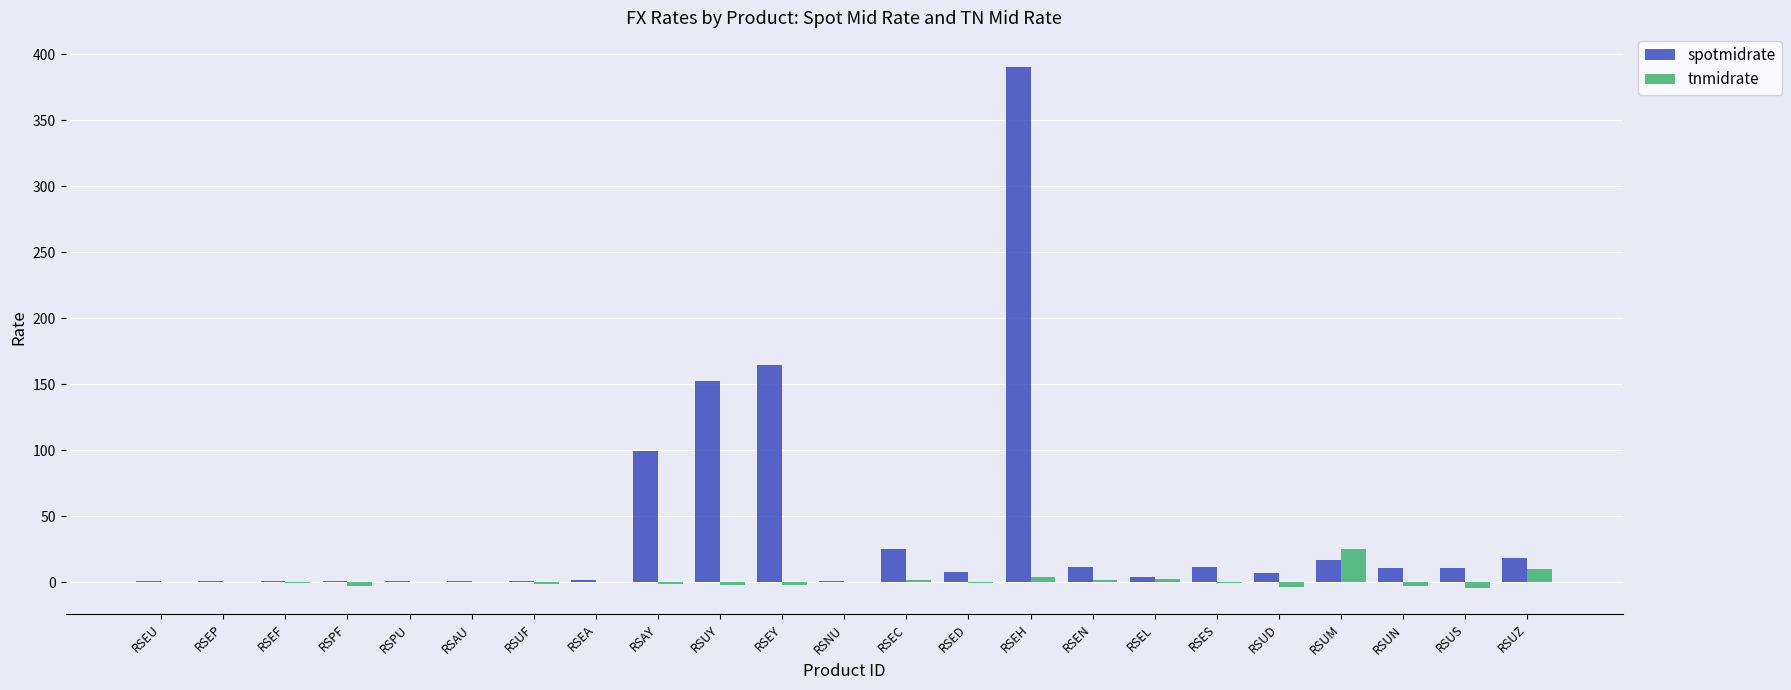

What are all the series names shown in the legend?

spotmidrate, tnmidrate